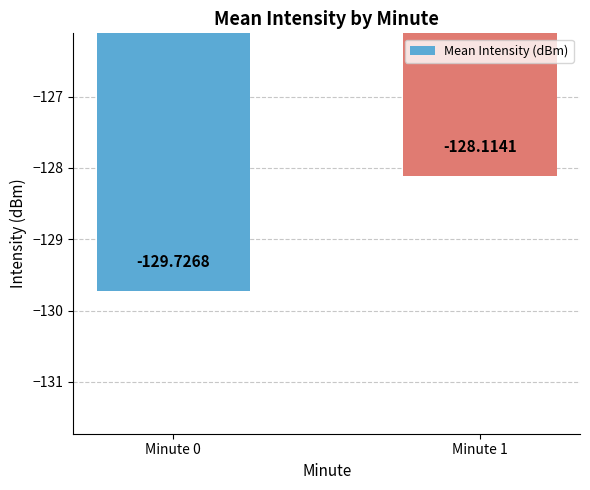

Reading right to left, list all the values displayed in this chart.

Minute 1=-128.1	Minute 0=-129.7